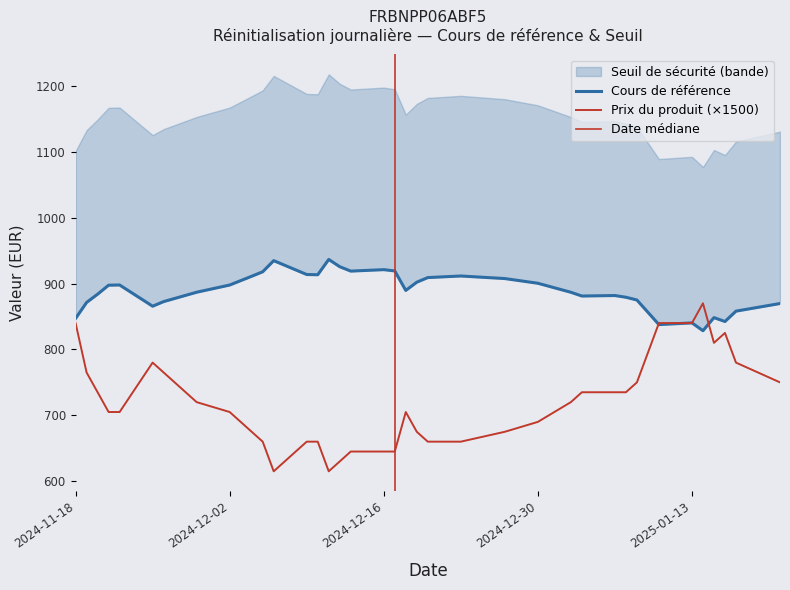

How many intersections are there between Cours de référence and Seuil de sécurité?

4